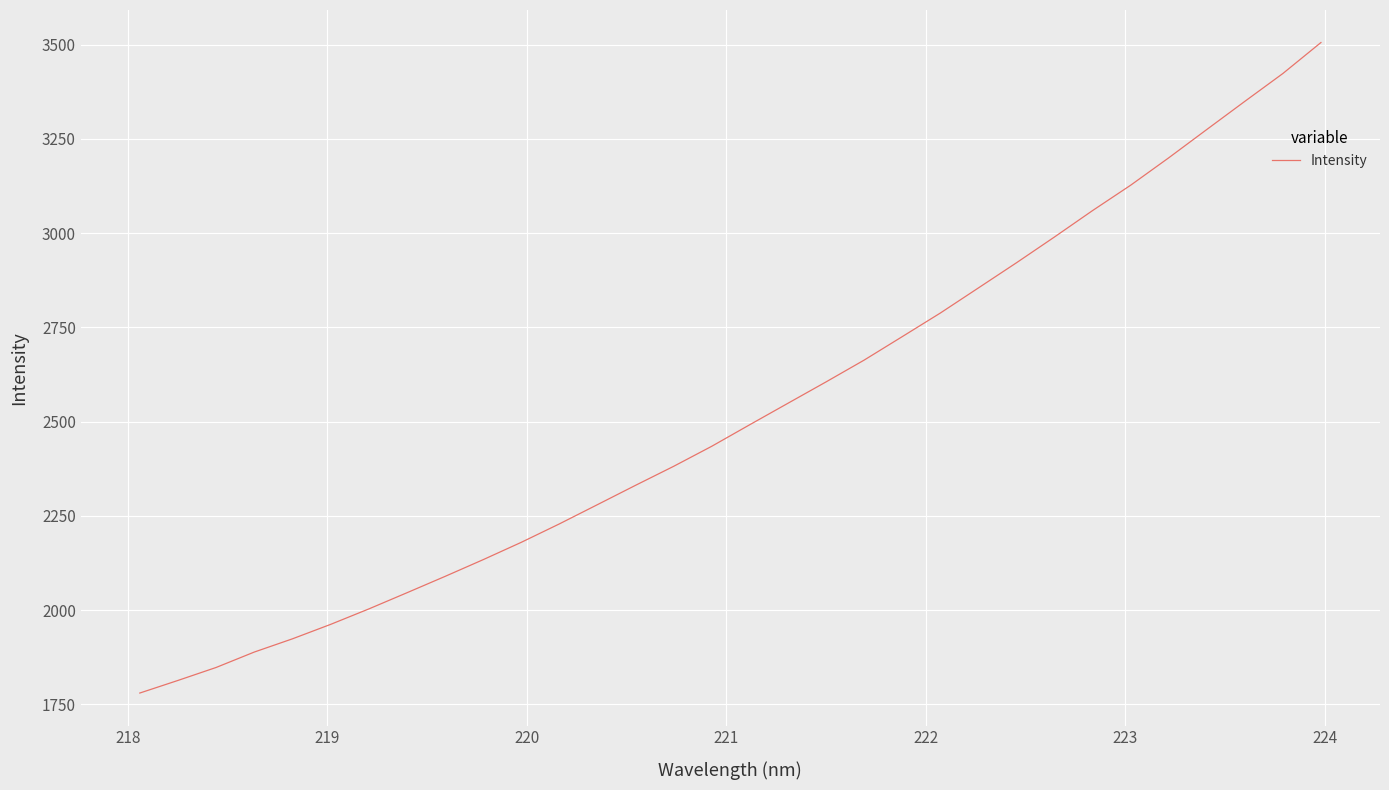

What is the smallest value displayed?

1779.9